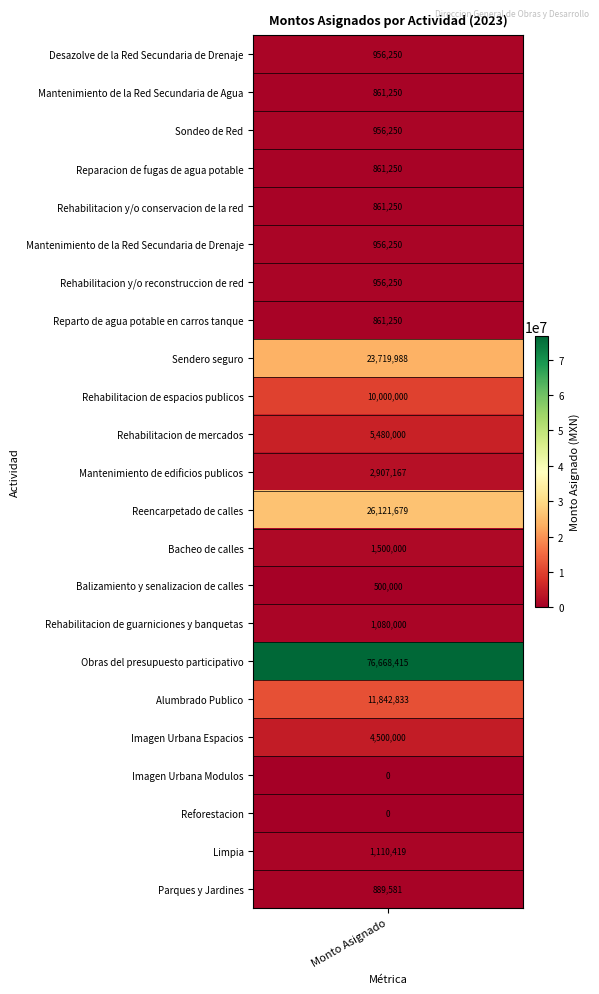

How many values in the Sondeo de Red series exceed 0?

1